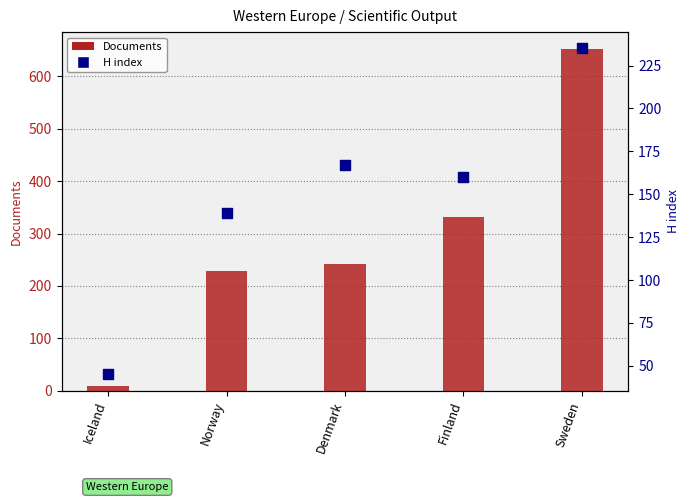

What are all the series names shown in the legend?

Documents, H index